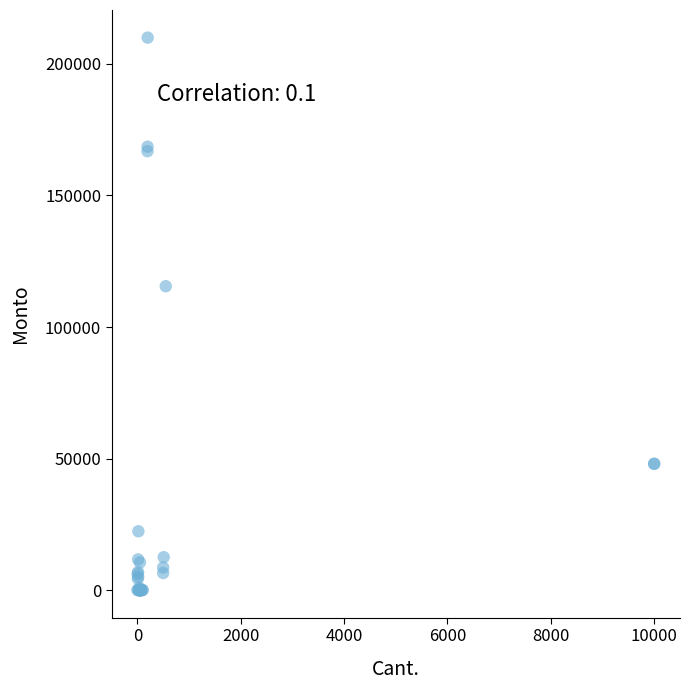

What Y value in the scatter plot is closest to 105000?

115500.0